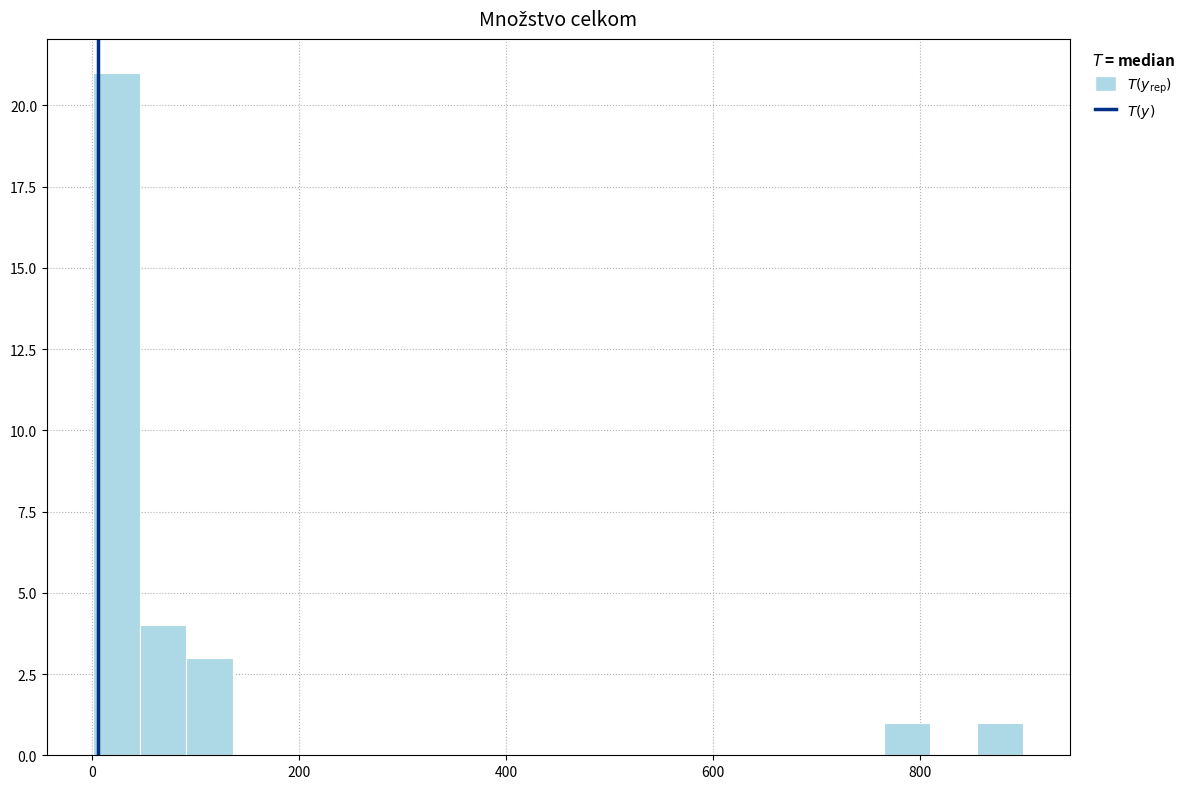

Around what value on the x-axis is the tallest bar? Give the approximate position of its centre, as read against the axis.

20